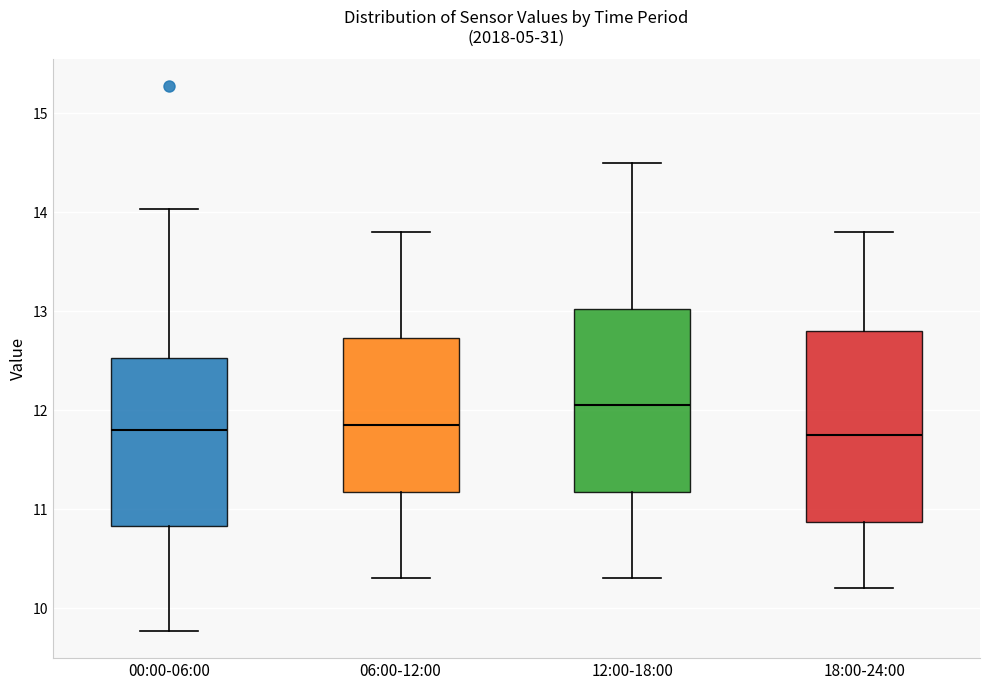

Reading left to right, transcribe this box plot: for each box, give where its median line is, the range the box spans, and where its two whiskers end, as read against the y-axis. The values are not printed on the chart, so give them approximately, as read against the axis.

00:00-06:00: median 11.8, box 10.8 to 12.5, whiskers 9.8 to 14.0
06:00-12:00: median 11.9, box 11.2 to 12.7, whiskers 10.3 to 13.8
12:00-18:00: median 12.1, box 11.2 to 13.0, whiskers 10.3 to 14.5
18:00-24:00: median 11.8, box 10.9 to 12.8, whiskers 10.2 to 13.8